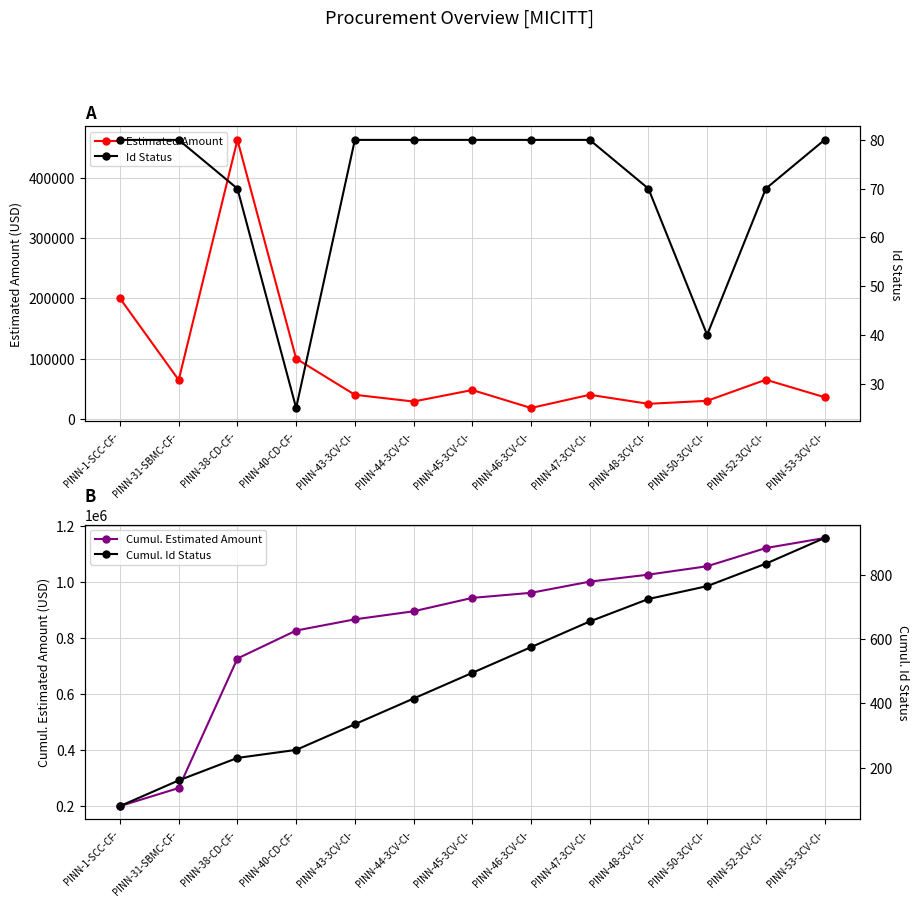

Is it true that Cumul. Estimated Amount equals 576573 at PINN-40-CD-CF-?

False